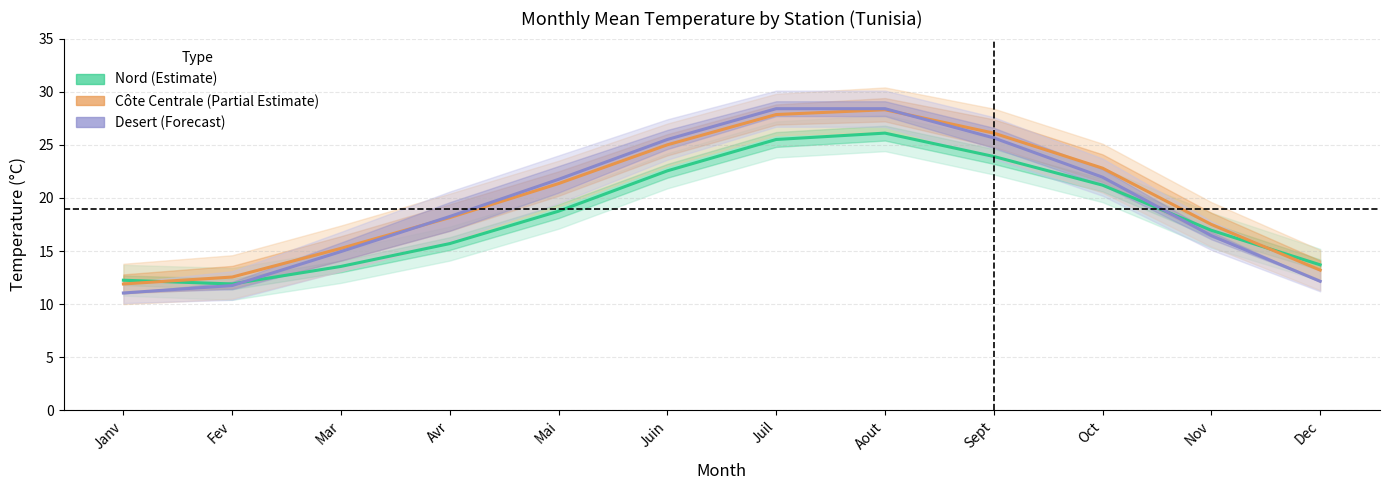

What is the label of the 6th point from the right?

Juil